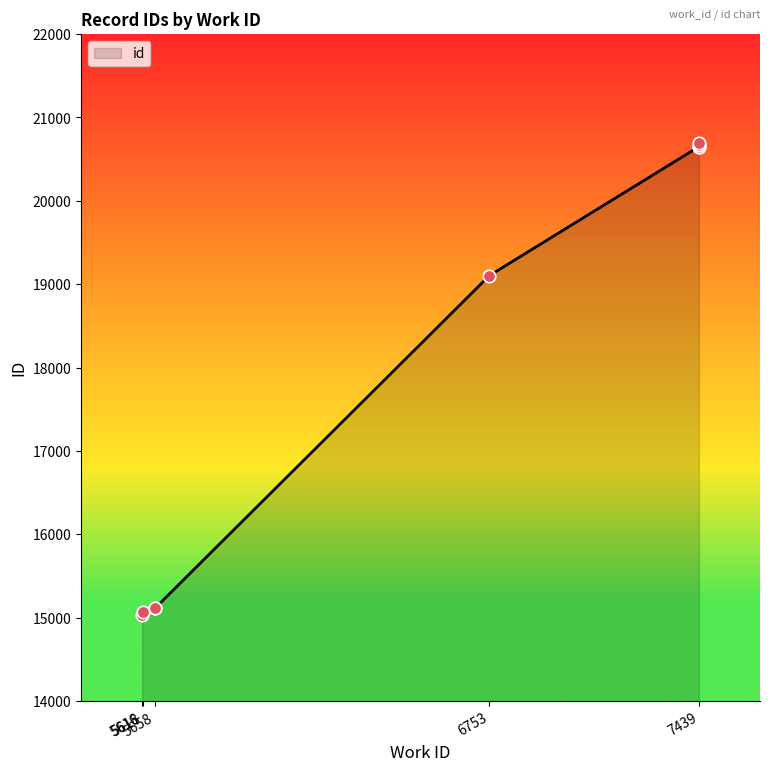

Between 7439 and 7439, which is larger?

7439